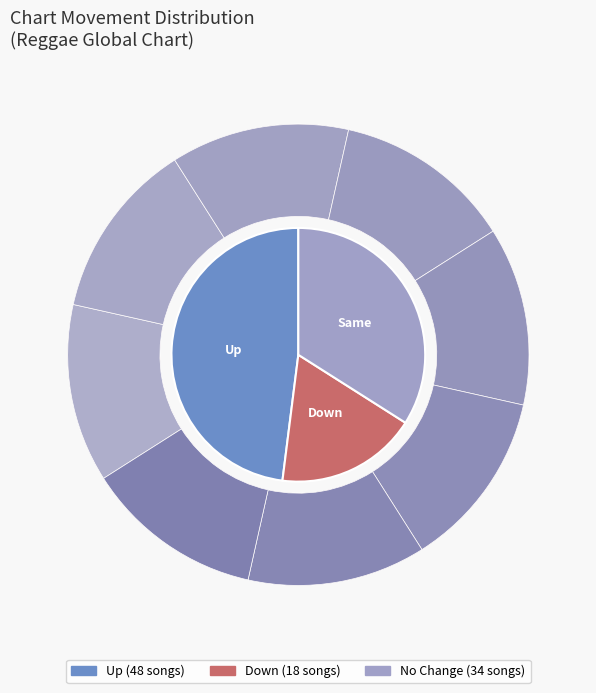

How many slices are in this pie chart?

3